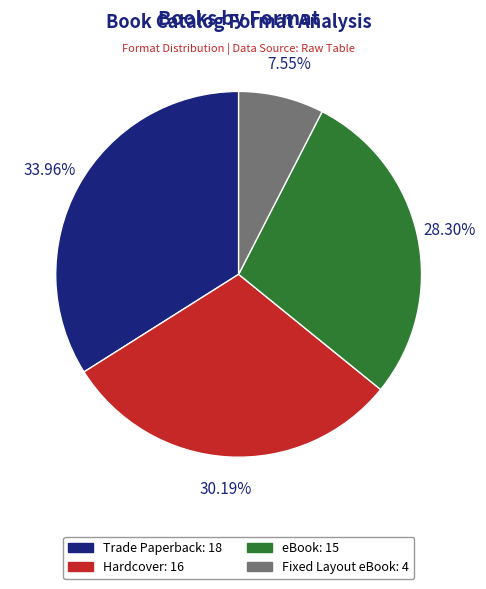

How many segments does this pie chart have?

4